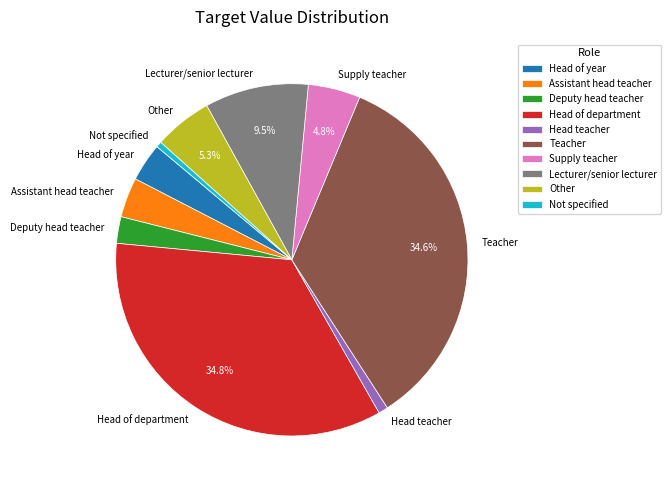

To the nearest percent, what percentage of the pie is Assistant head teacher?

4%